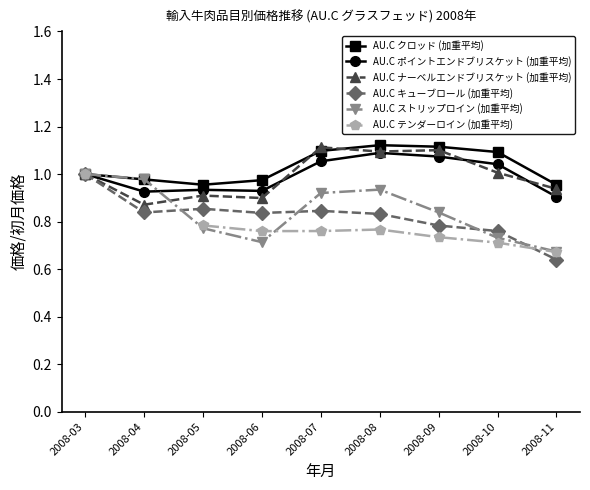

The value of AU.C キューブロール (加重平均) at 2008-05 is 0.9. True or false?

True